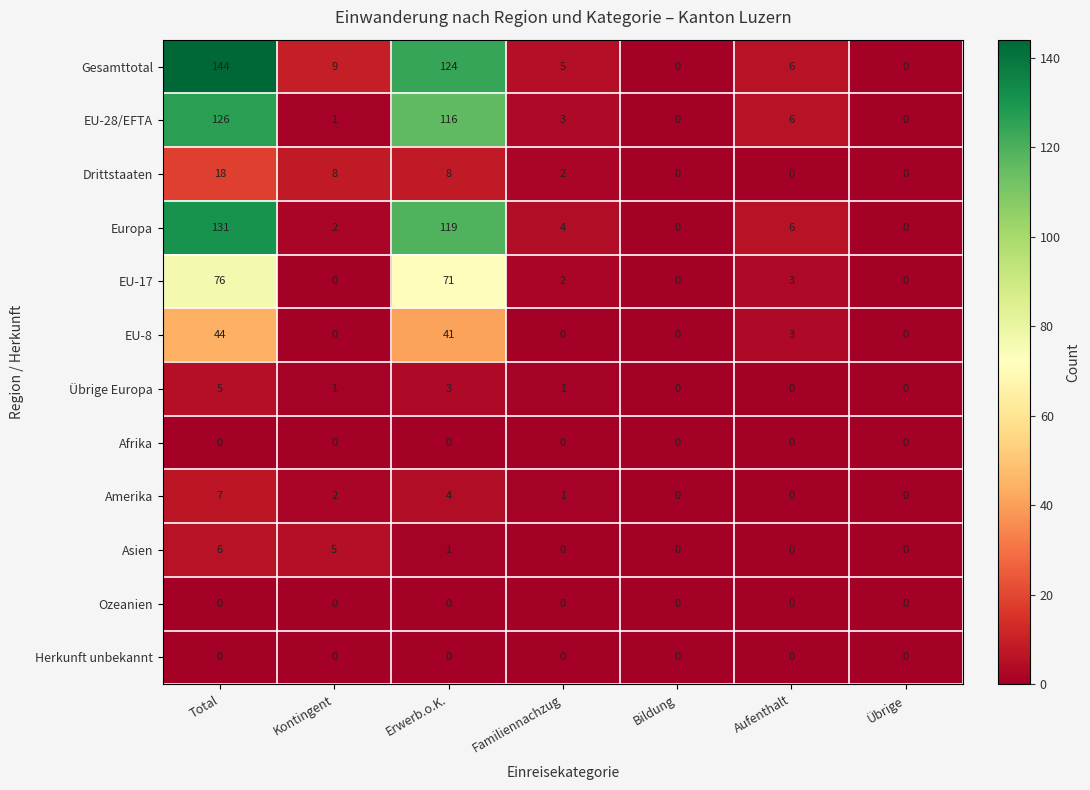

At which category is the sum across all series the highest?

Total